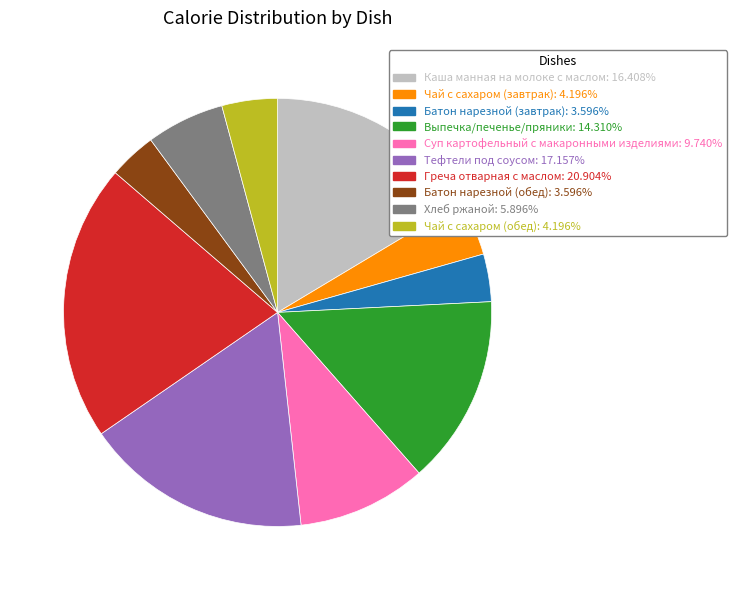

What is the ratio of the value at Тефтели под соусом to the value at Суп картофельный с макаронными изделиями?

1.8